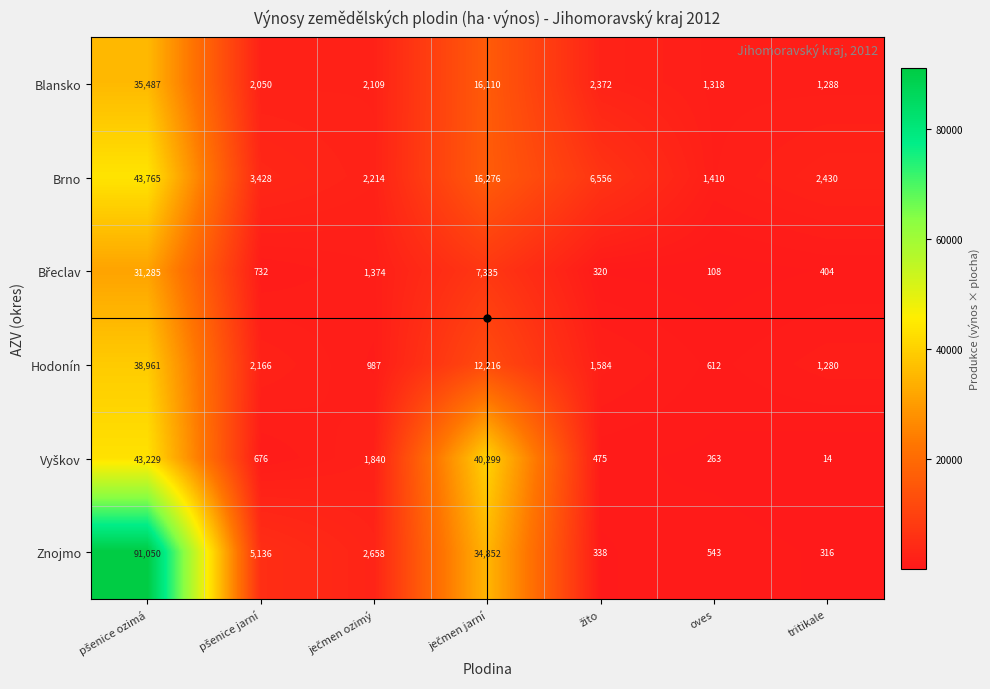

Which series has the largest total across all categories?

Znojmo